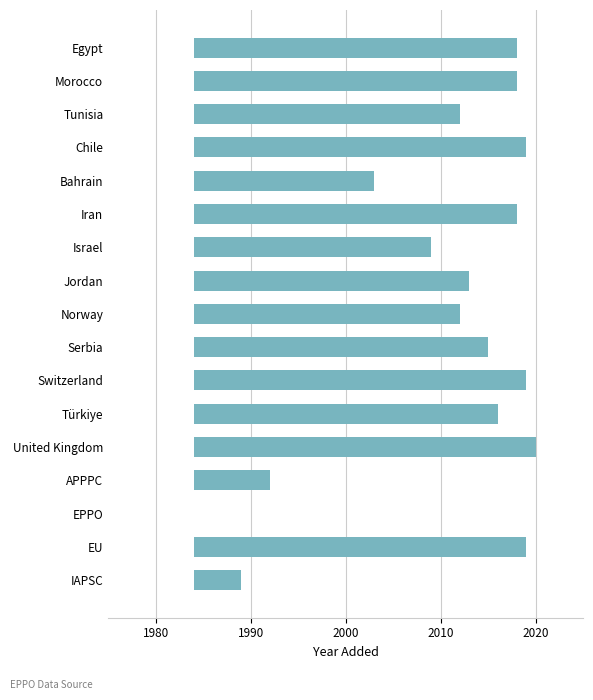

Count the number of values greater than 31.

8